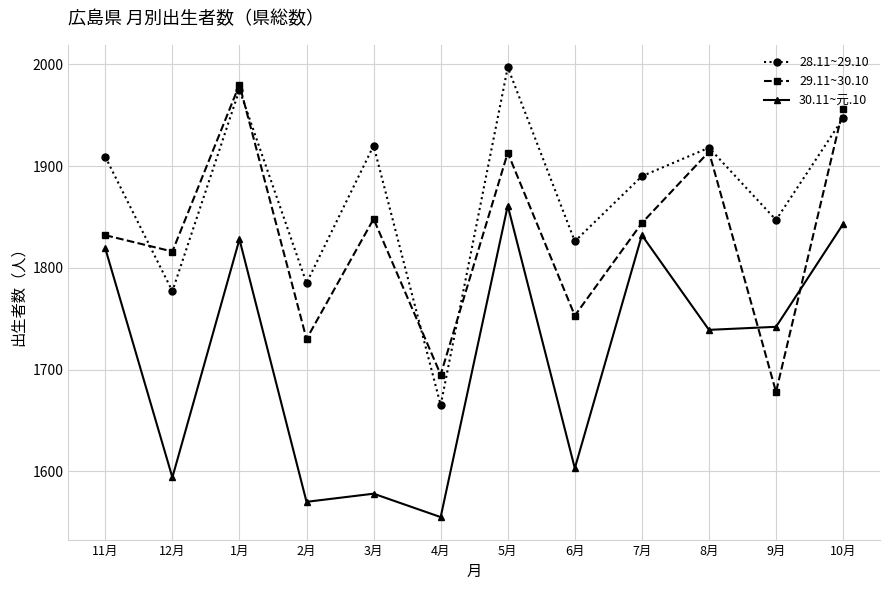

What is the sum of the 28.11~29.10 values at 12月 and 8月?

3695